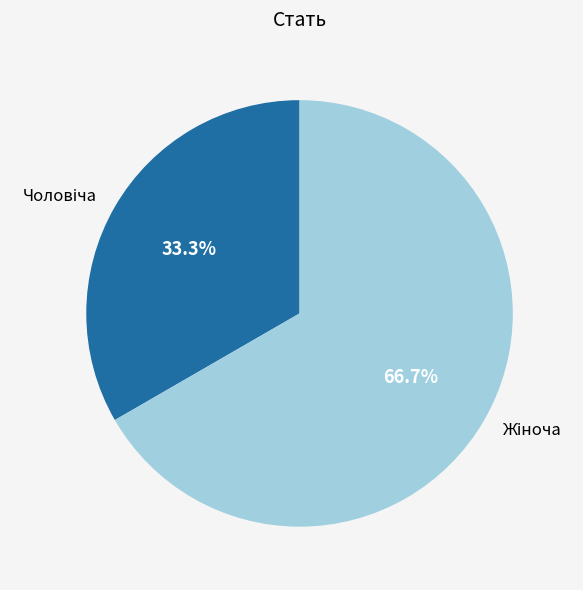

Is there any slice that represents more than half of the pie?

Yes